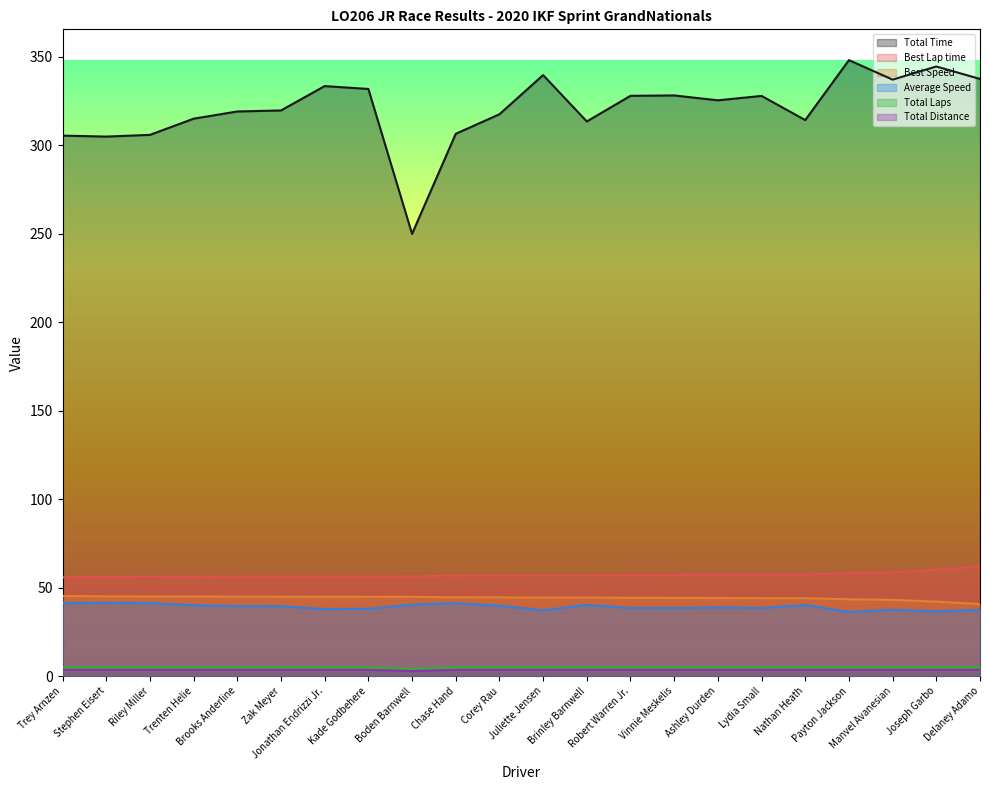

Does the chart have visible grid lines?

No